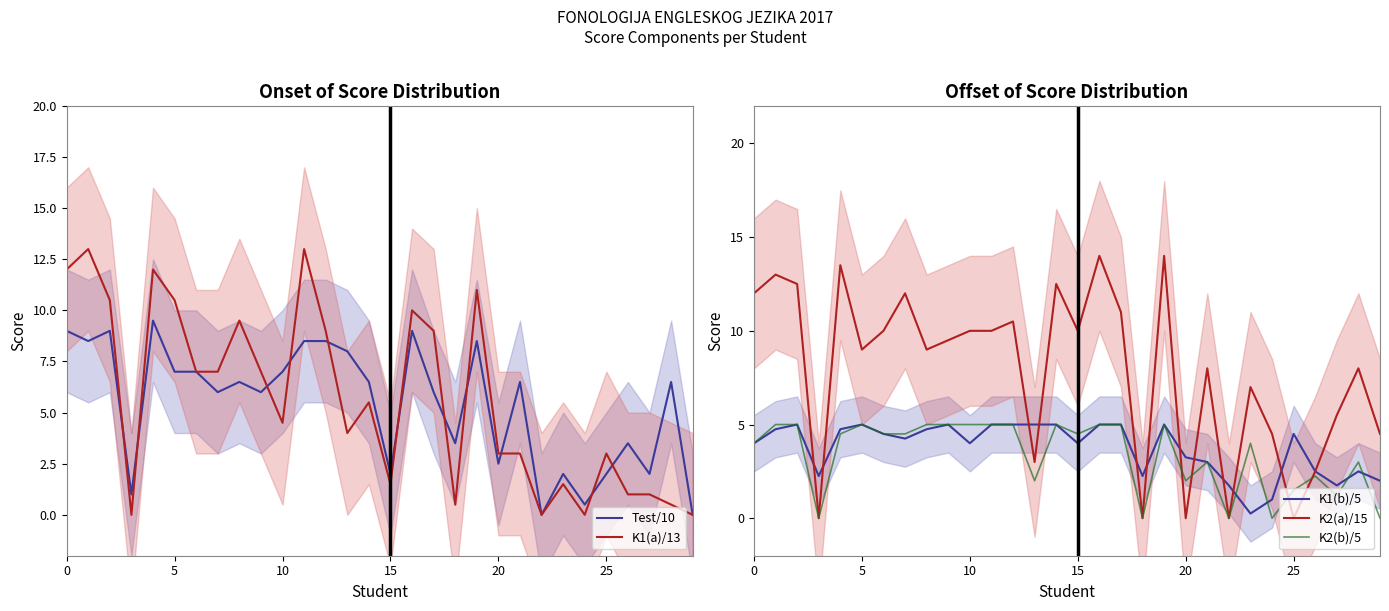

Reading left to right, transcribe all the data shown in this chart.

Test/10: 9.0	8.5	9.0	1.0	9.5	7.0	7.0	6.0	6.5	6.0	7.0	8.5	8.5	8.0	6.5	2.0	9.0	6.0	3.5	8.5	2.5	6.5	0.0	2.0	0.5	2.0	3.5	2.0	6.5	0.0
K1(a)/13: 12.0	13.0	10.5	0.0	12.0	10.5	7.0	7.0	9.5	7.0	4.5	13.0	9.0	4.0	5.5	1.5	10.0	9.0	0.5	11.0	3.0	3.0	0.0	1.5	0.0	3.0	1.0	1.0	0.5	0.0
K1(b)/5: 4.0	4.8	5.0	2.2	4.8	5.0	4.5	4.2	4.8	5.0	4.0	5.0	5.0	5.0	5.0	4.0	5.0	5.0	2.2	5.0	3.2	3.0	1.8	0.2	1.0	4.5	2.5	1.8	2.5	2.0
K2(a)/15: 12.0	13.0	12.5	0.0	13.5	9.0	10.0	12.0	9.0	9.5	10.0	10.0	10.5	3.0	12.5	10.0	14.0	11.0	0.0	14.0	0.0	8.0	0.0	7.0	4.5	0.0	2.5	5.5	8.0	4.5
K2(b)/5: 4.0	5.0	5.0	0.0	4.5	5.0	4.5	4.5	5.0	5.0	5.0	5.0	5.0	2.0	5.0	4.5	5.0	5.0	0.0	5.0	2.0	3.0	0.0	4.0	0.0	1.5	2.2	1.2	3.0	0.0